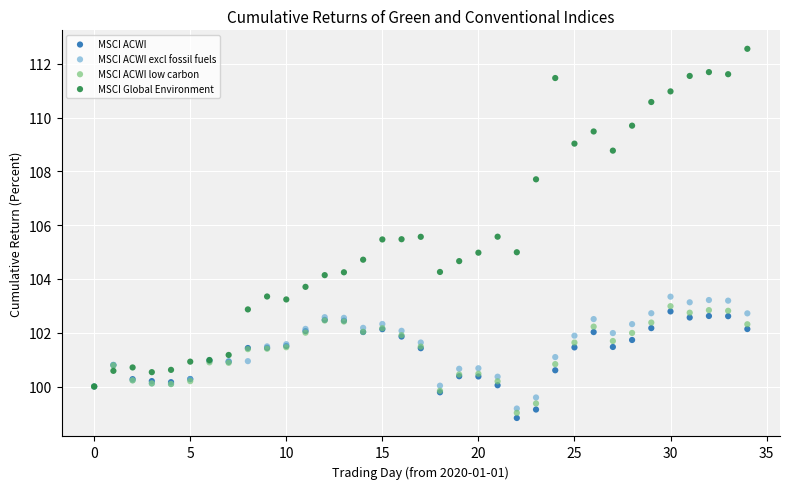

Which series reaches the minimum Y coordinate?

MSCI ACWI